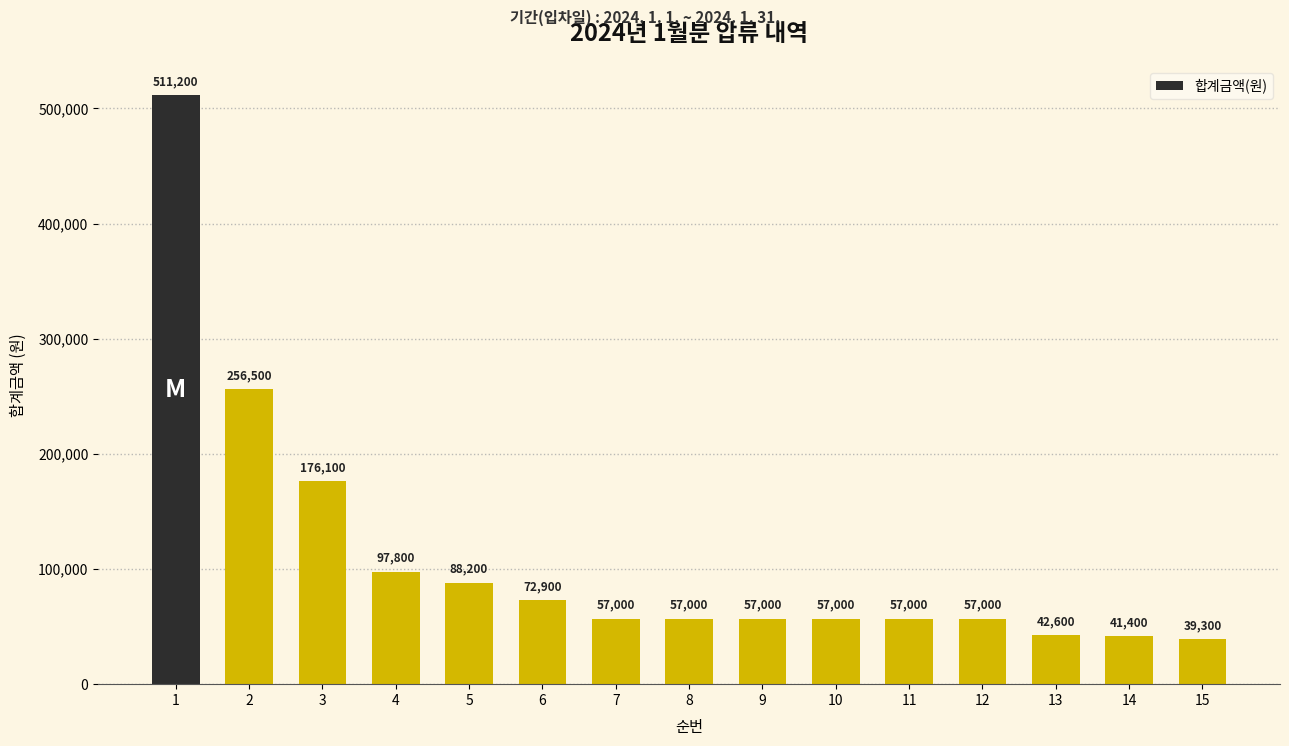

The chart shows a value of 39300 at 15. True or false?

True